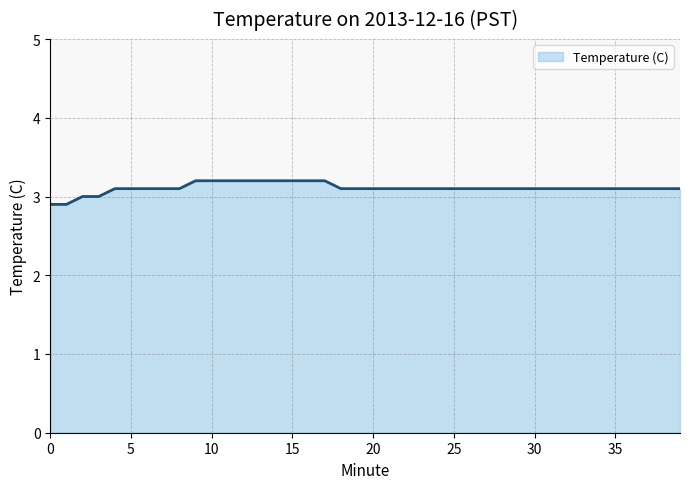

What is the maximum value shown in the chart?

3.2